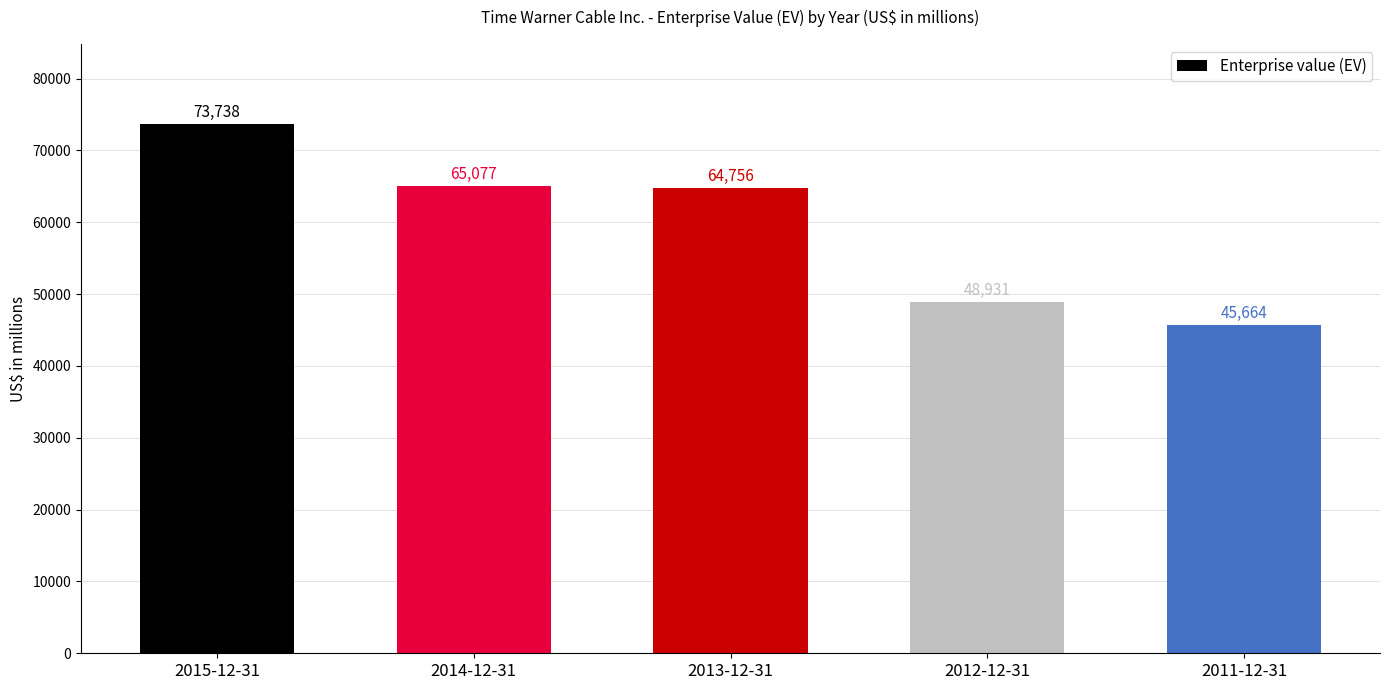

Reading left to right, extract all data points from this chart.

73738	65077	64756	48931	45664